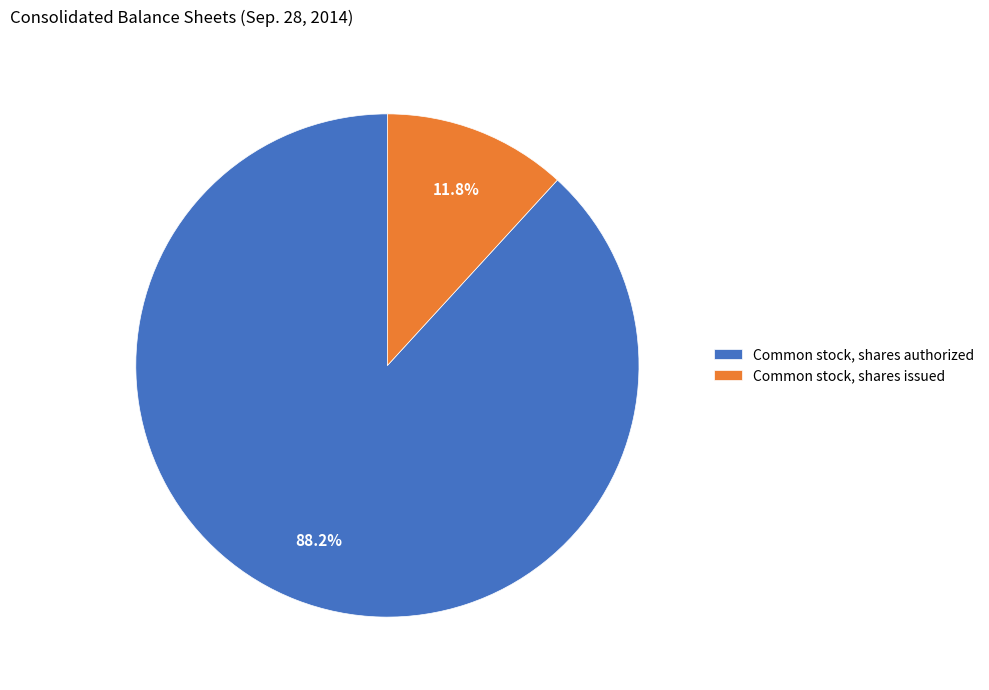

What is the total percentage of Common stock, shares issued and Common stock, shares authorized?

100.0%